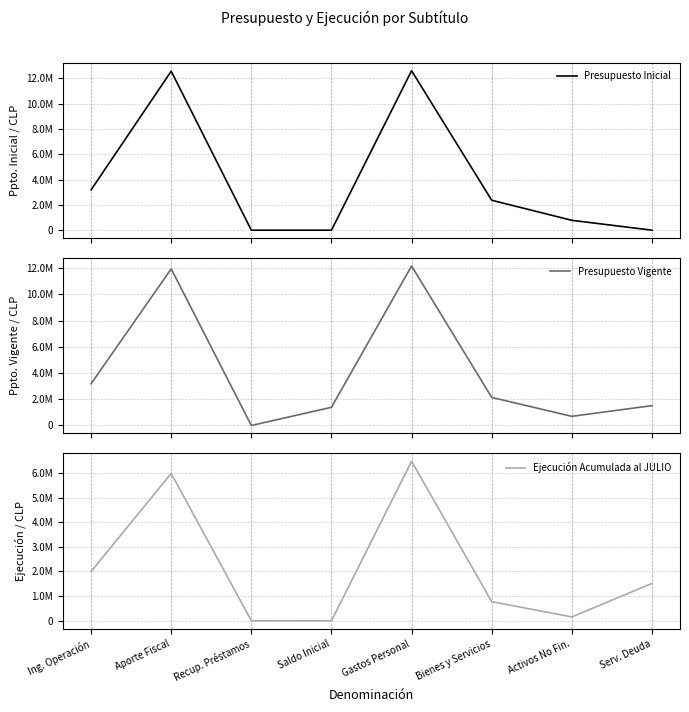

True or false: Presupuesto Inicial and Ejecución Acumulada al JULIO cross at least once.

True